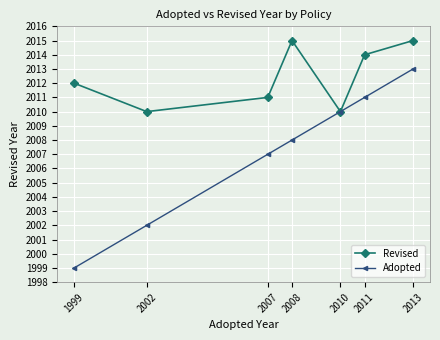

Rank the series by their average value, from lowest to highest.

Adopted, Revised